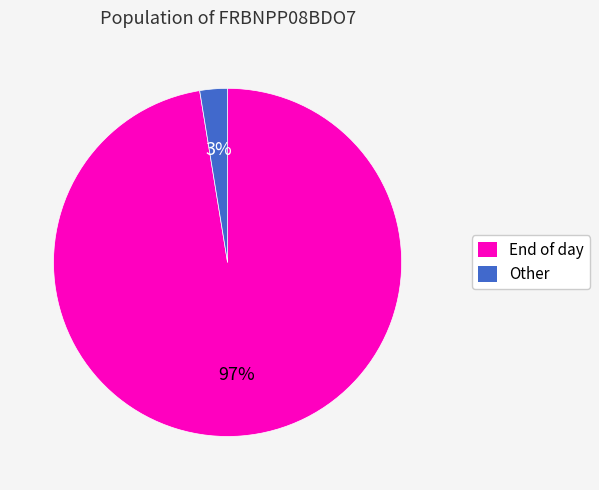

True or false: End of day accounts for 97% of the total.

True